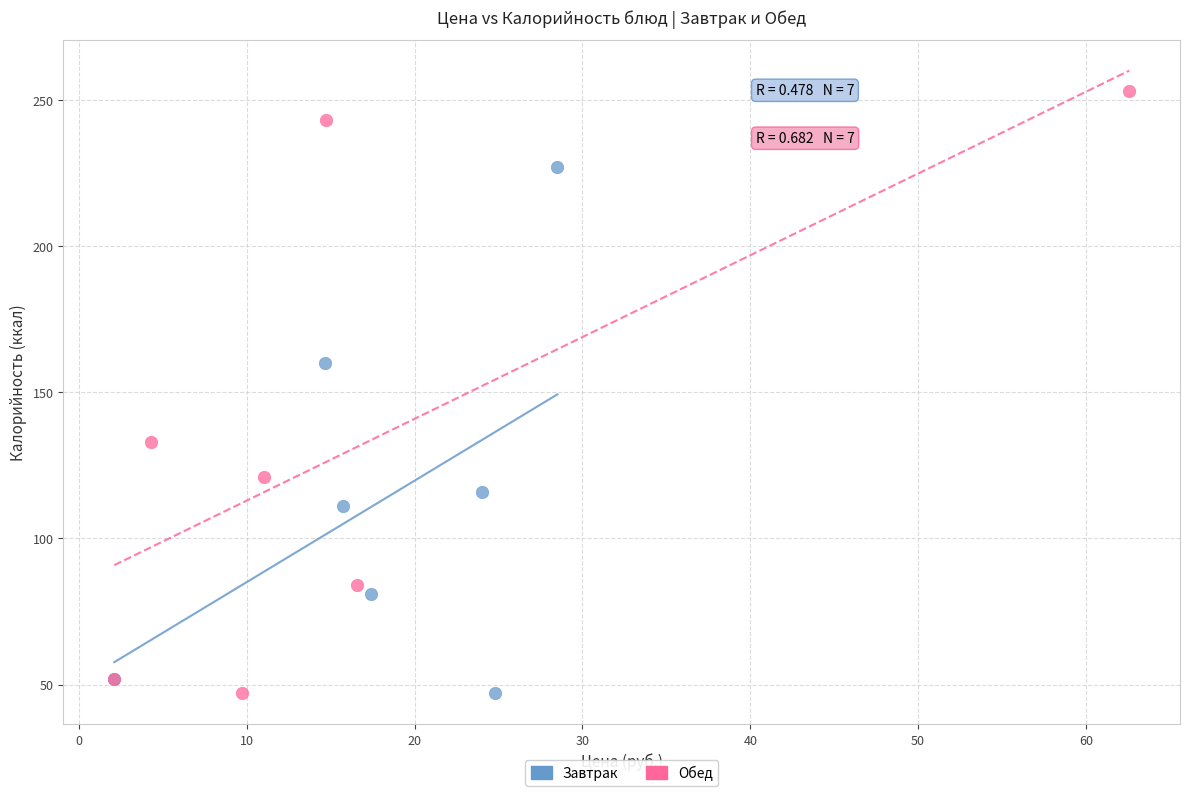

Which series reaches the maximum Y coordinate?

Обед